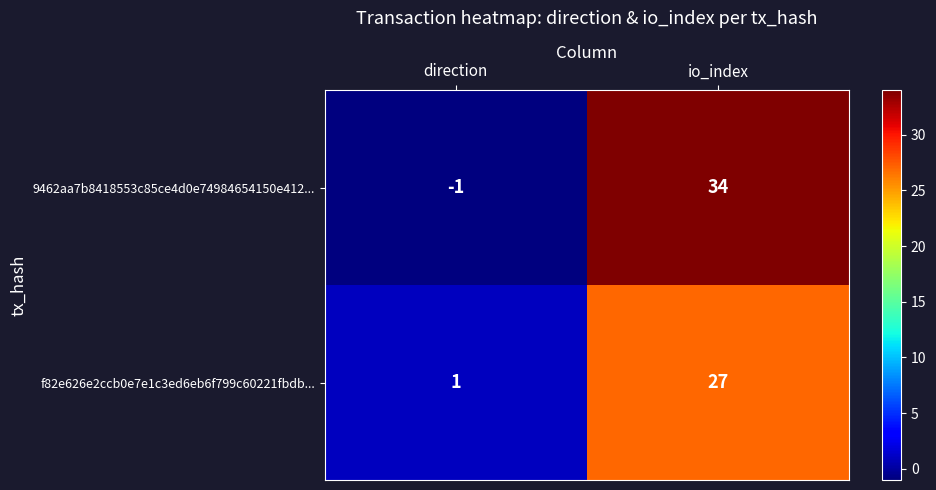

What is the difference between the 9462aa7b8418553c85ce4d0e74984654150e412... values at io_index and direction?

35